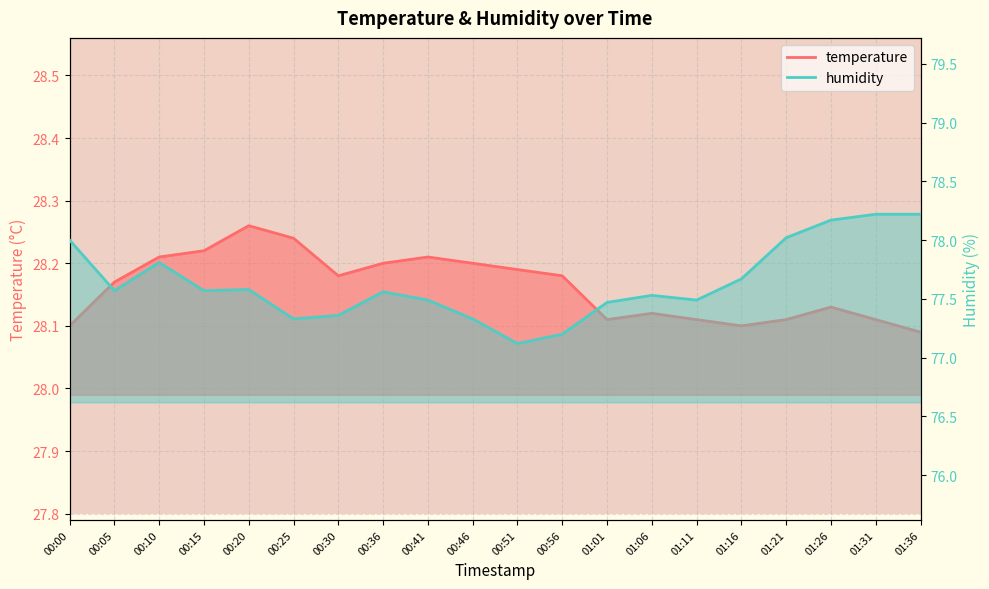

Which series has the largest total across all categories?

humidity